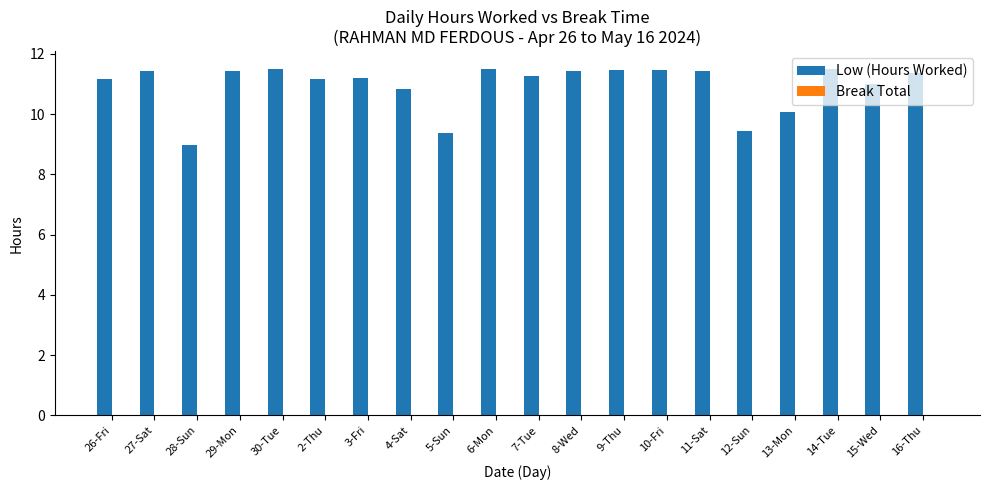

What is the minimum value shown in the chart?

9.0